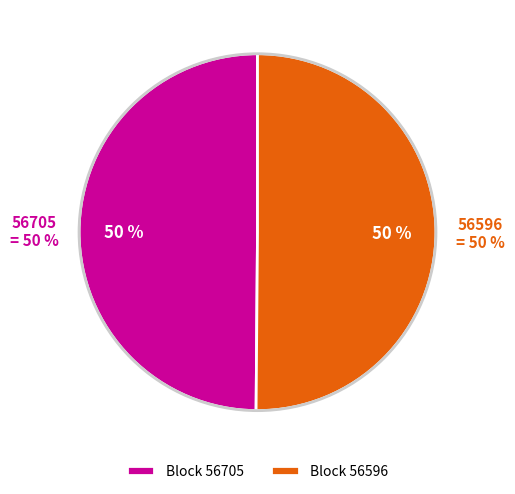

Rank the categories by value from highest to lowest.

56596, 56705